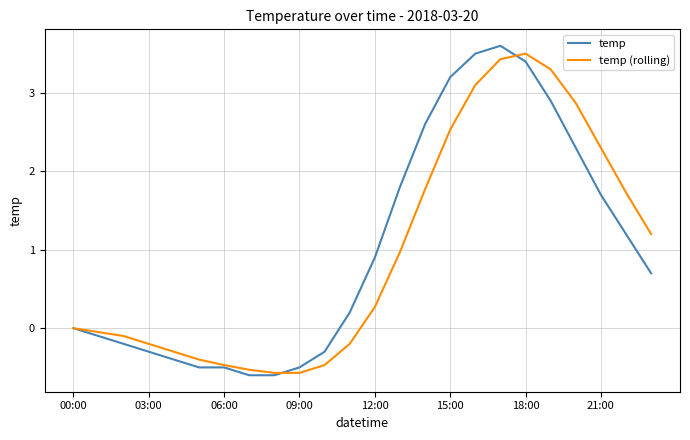

What is the minimum value shown in the chart?

-0.6